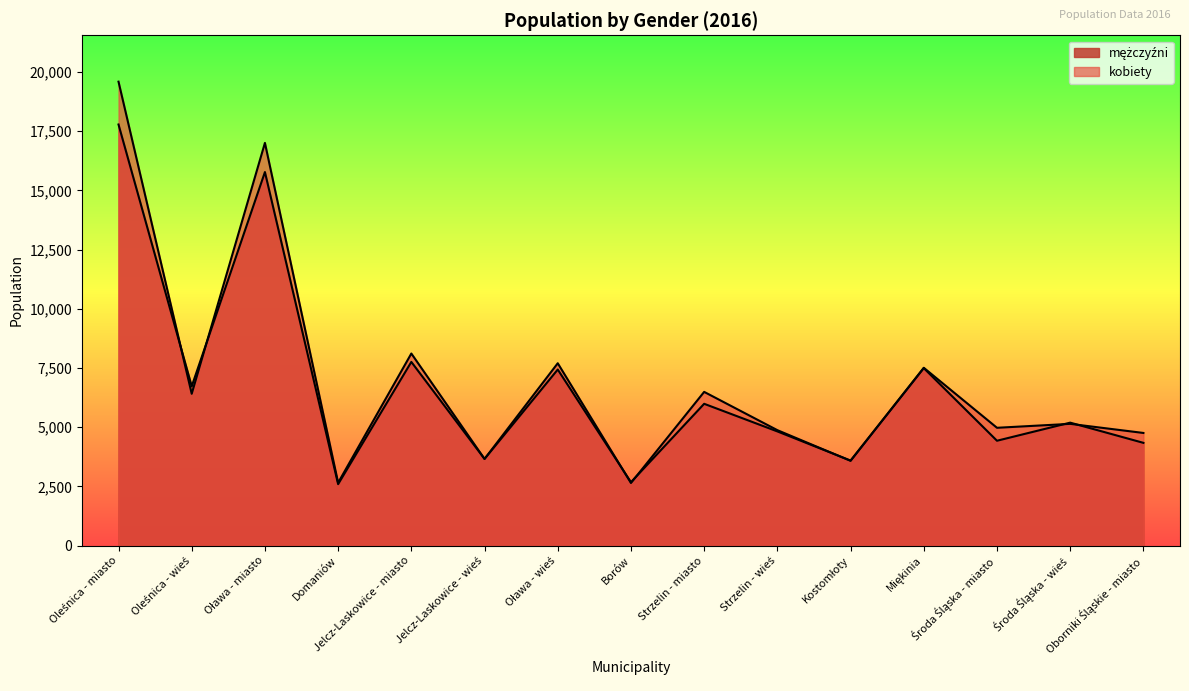

The value of mężczyźni at Środa Śląska - miasto is 5970. True or false?

False